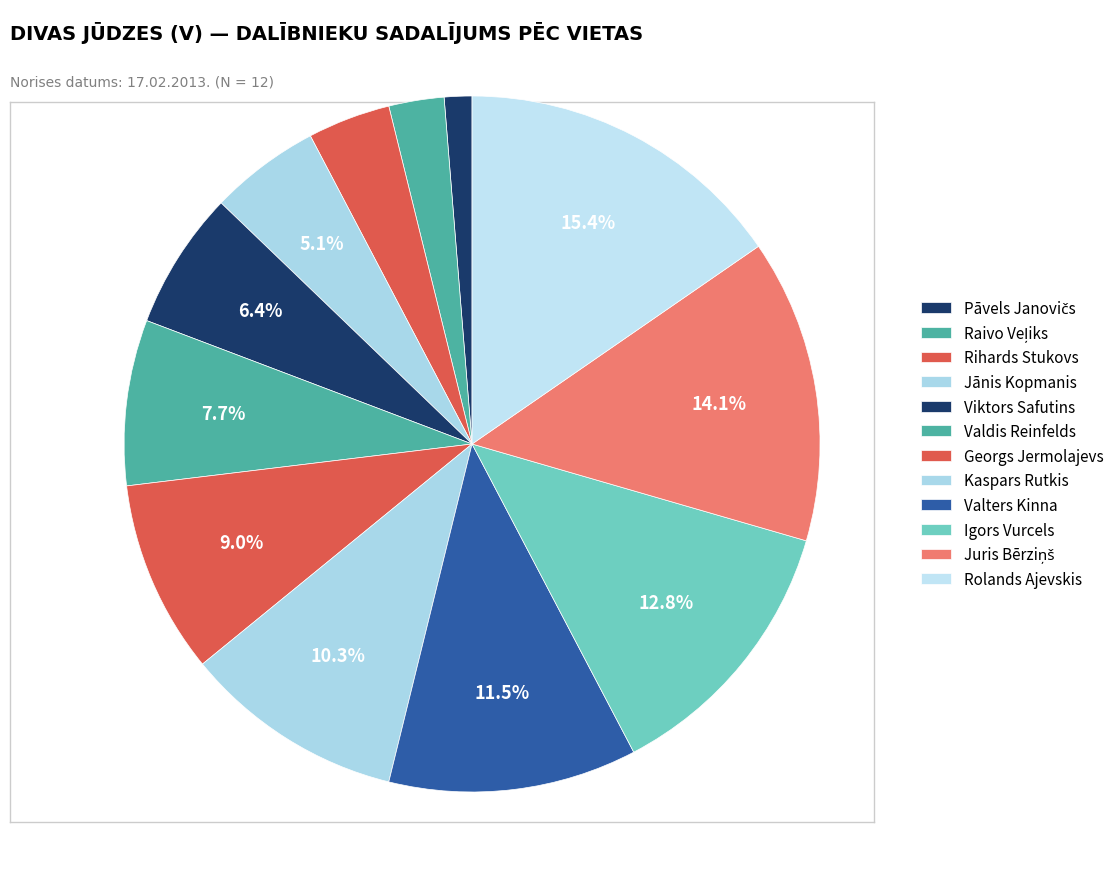

How many segments does this pie chart have?

12